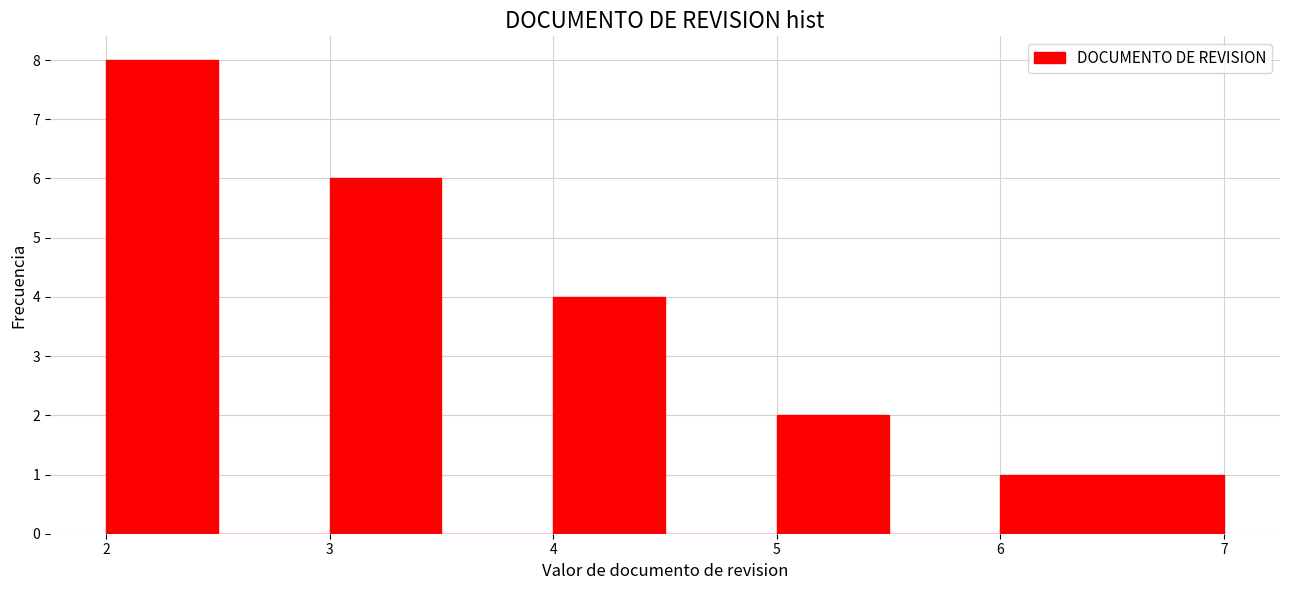

Reading left to right, list every bar in this chart as the range it spans on the x-axis followed by its height. The values are not printed on the chart, so give them approximately, as read against the axis.

2.0 to 2.5: 8
2.5 to 3.0: 0
3.0 to 3.5: 6
3.5 to 4.0: 0
4.0 to 4.5: 4
4.5 to 5.0: 0
5.0 to 5.5: 2
5.5 to 6.0: 0
6.0 to 6.5: 1
6.5 to 7.0: 1